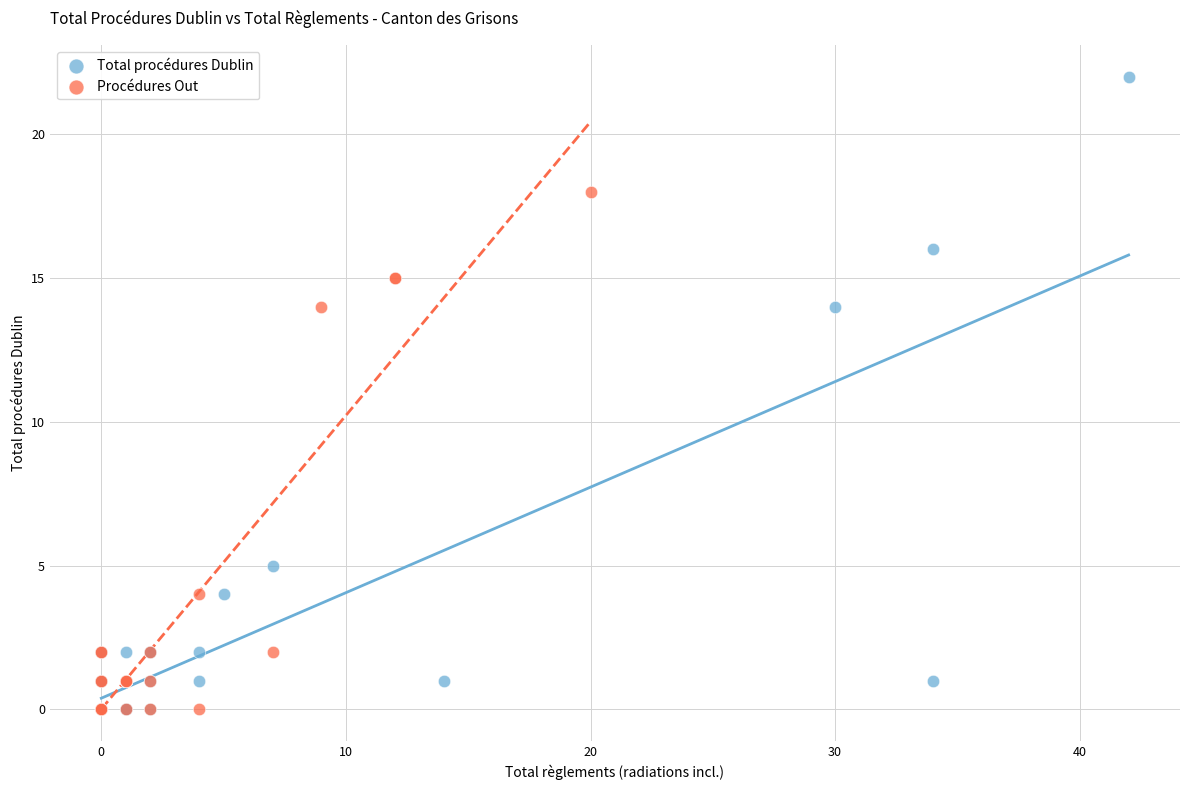

Which series contains the highest Y value?

Total procédures Dublin